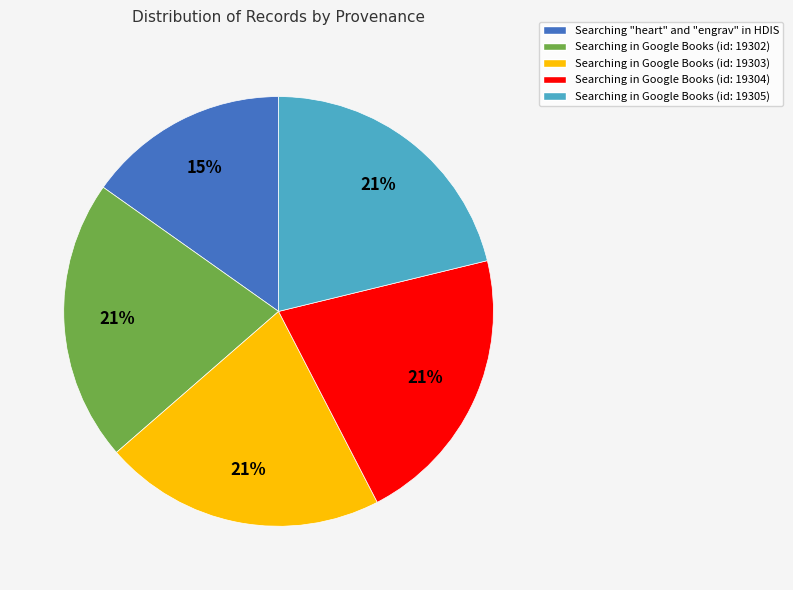

Is there any slice that represents more than half of the pie?

No